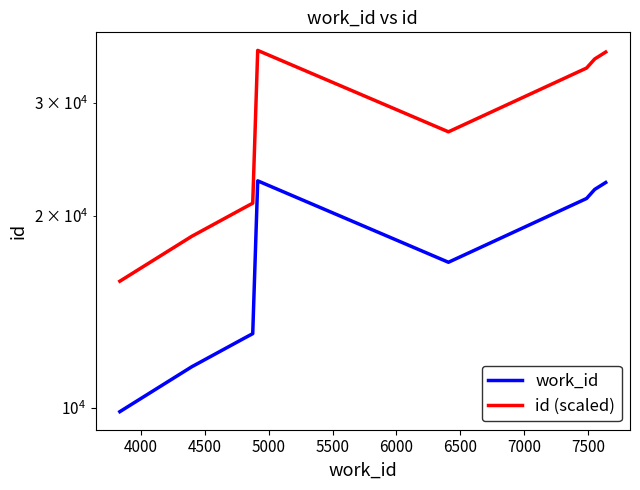

How many lines are shown in the chart?

2